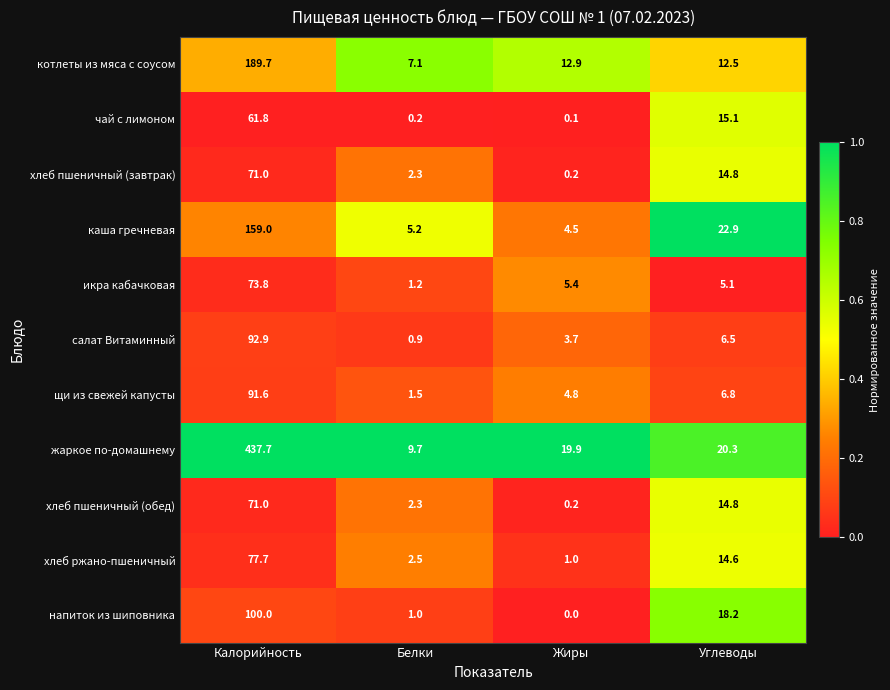

True or false: икра кабачковая has a value of 5.4 at Жиры.

True